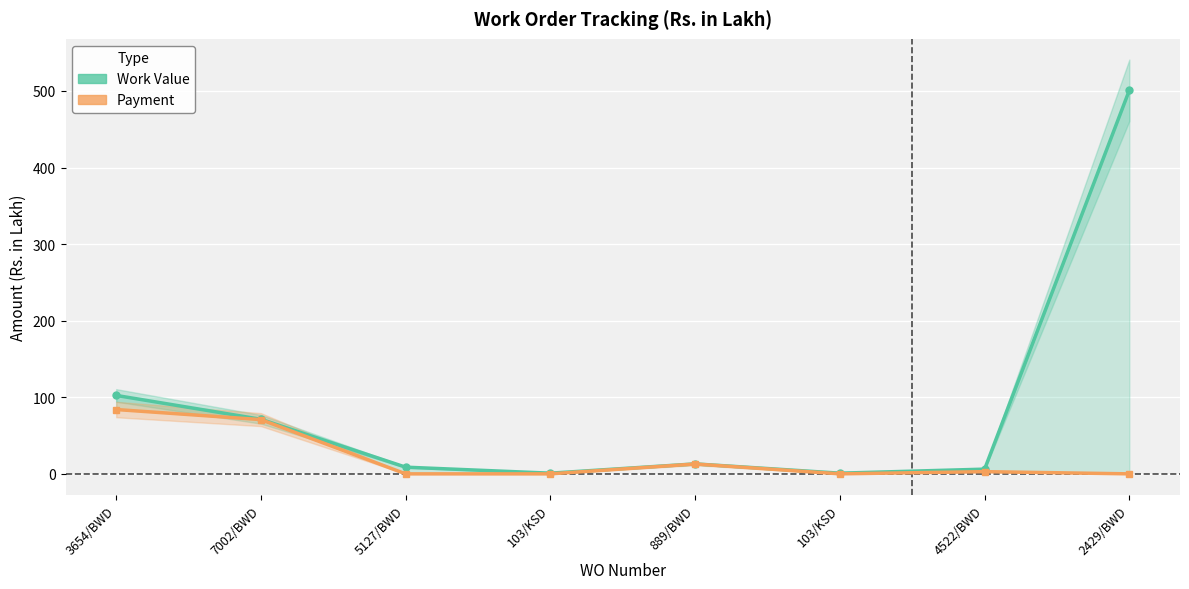

What is the total value across all series at 889/BWD?

25.9